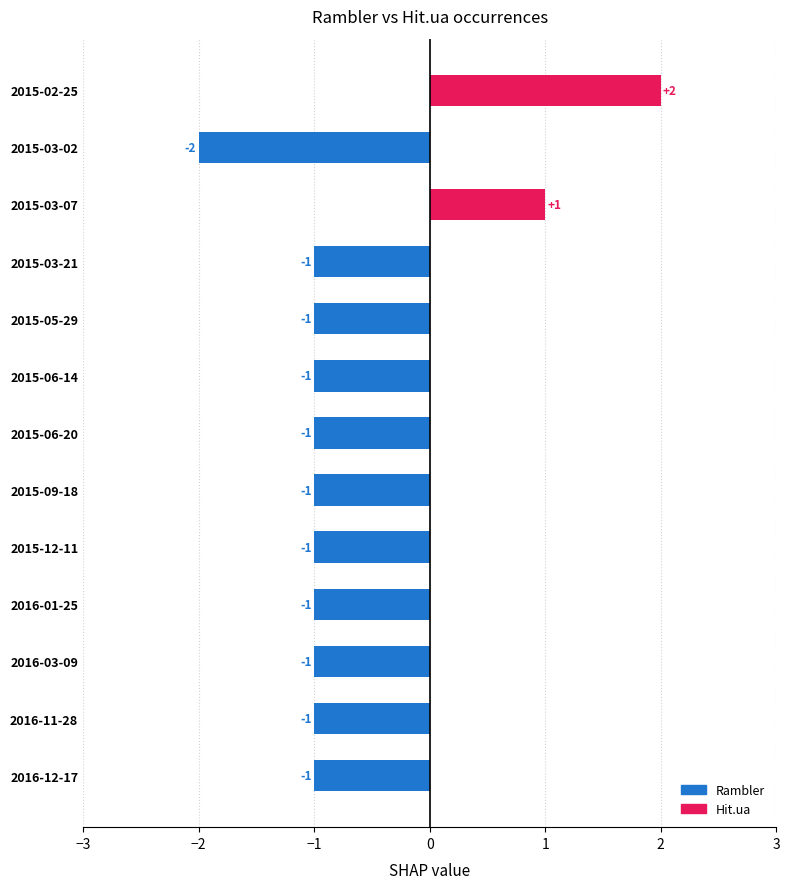

Are the bars horizontal?

Yes